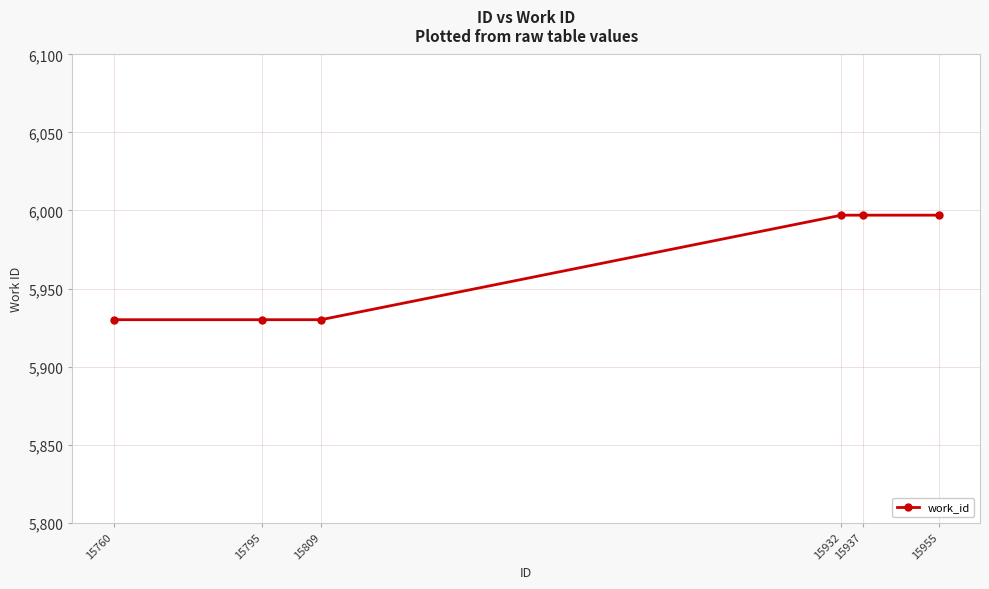

How many lines are shown in the chart?

1